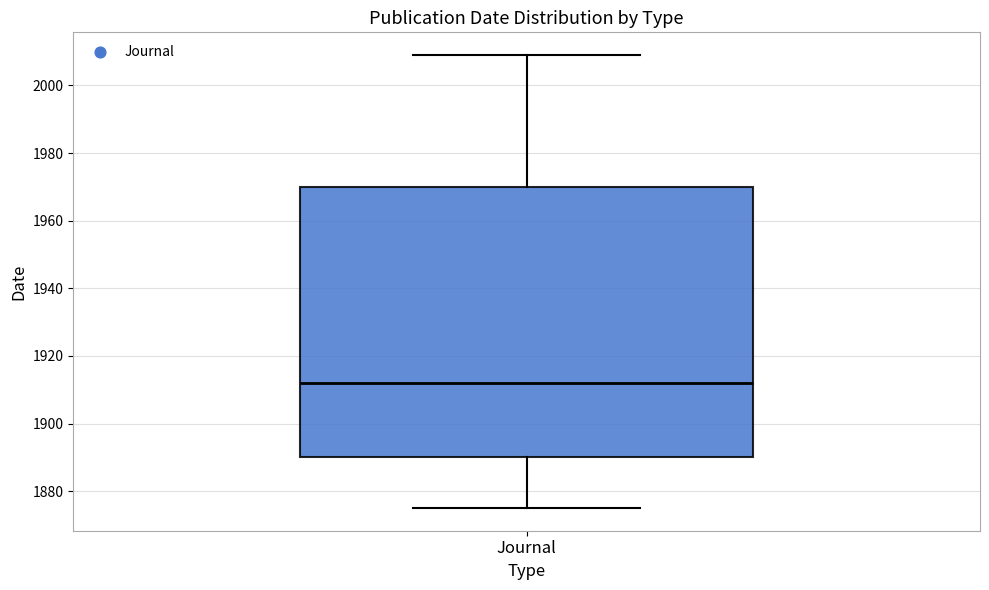

Read this box plot against the y-axis: the position of the median line, the range covered by the box, and the ends of both whiskers. The values are not printed on the chart, so give them approximately, as read against the axis.

median 1912, box 1890 to 1970, whiskers 1876 to 2010